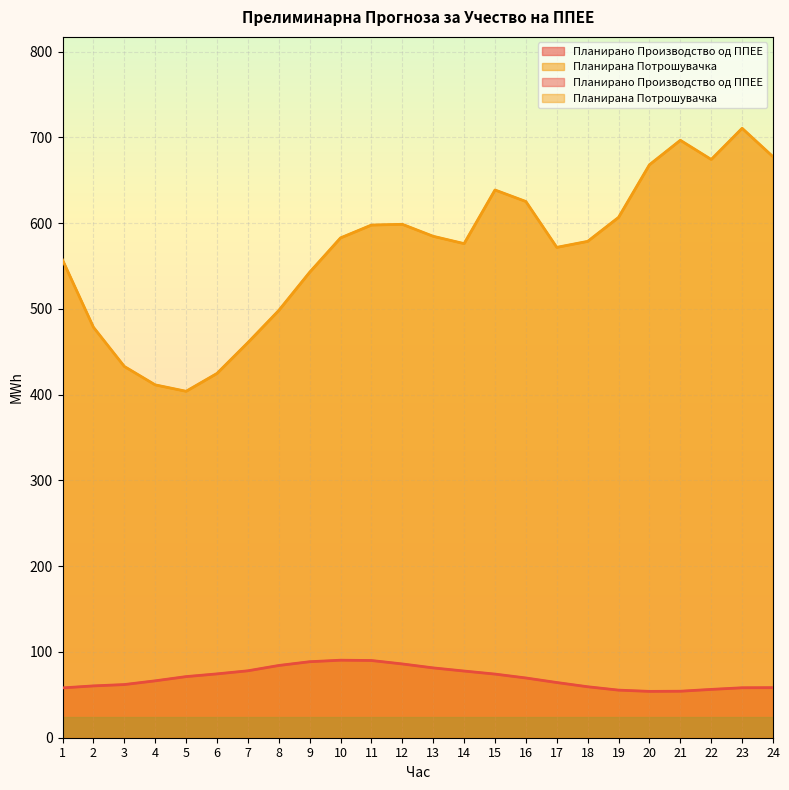

Reading left to right, transcribe all the data shown in this chart.

Планирано Производство од ППЕЕ: 58.1	60.4	62.0	66.3	71.3	74.4	78.0	84.2	88.6	90.4	90.1	86.0	81.4	77.8	74.2	69.7	64.4	59.4	55.5	54.0	54.2	56.3	58.2	58.4
Планирана Потрошувачка: 557.2	478.7	433.0	411.5	404.0	424.8	460.8	498.2	542.8	582.9	597.8	598.7	584.7	576.2	638.7	625.3	571.8	578.8	606.8	668.2	696.7	674.3	710.7	677.5